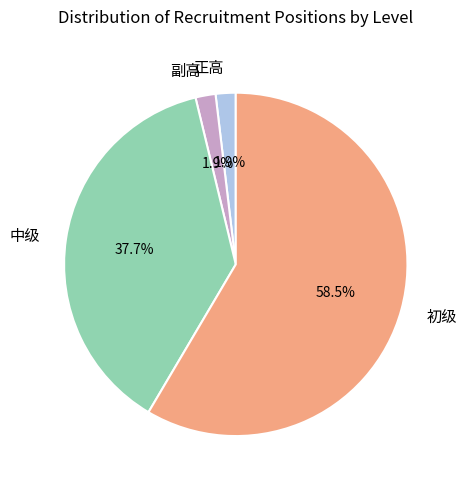

How many slices are in this pie chart?

4